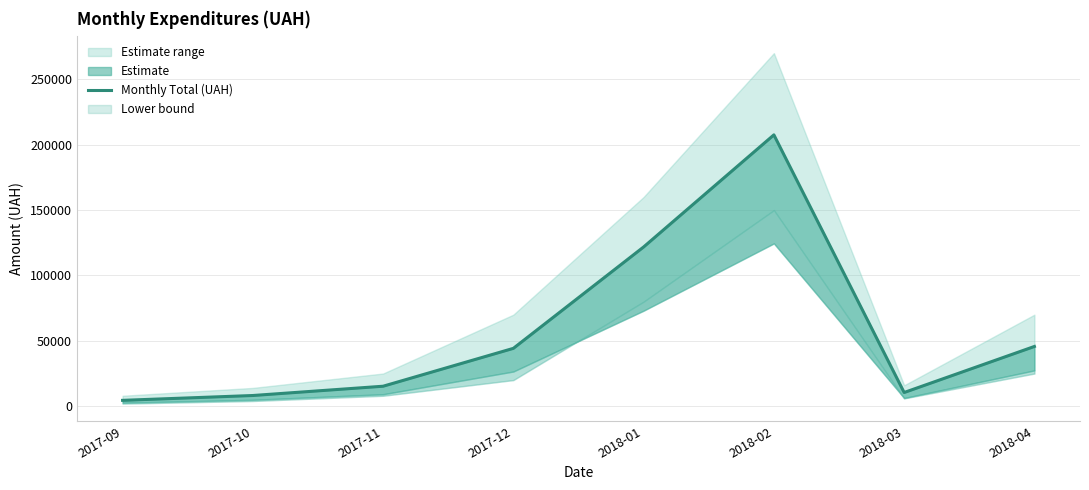

What is the sum of all values?

457773.5